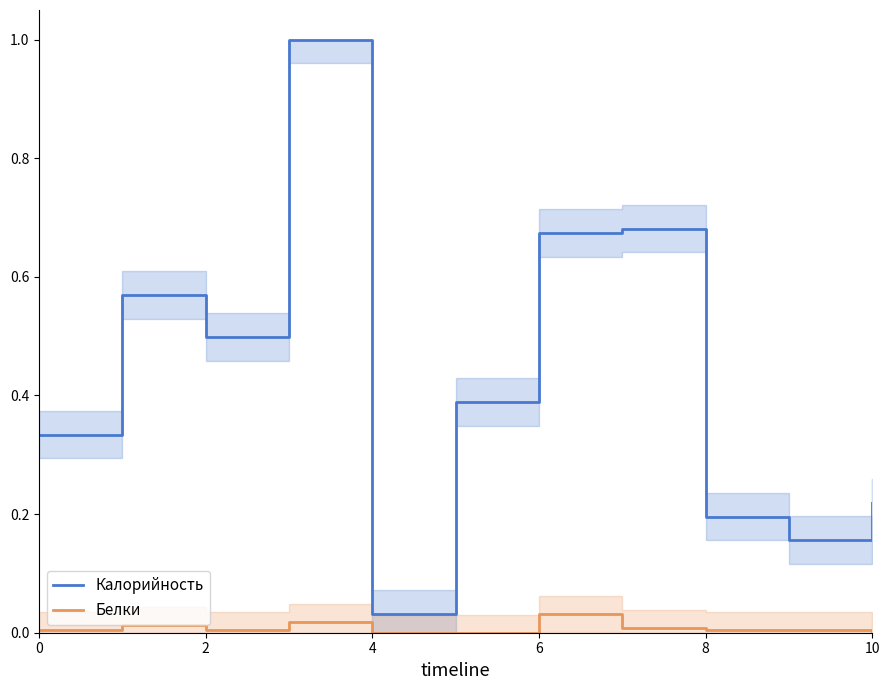

What is the greatest value displayed?

1.0